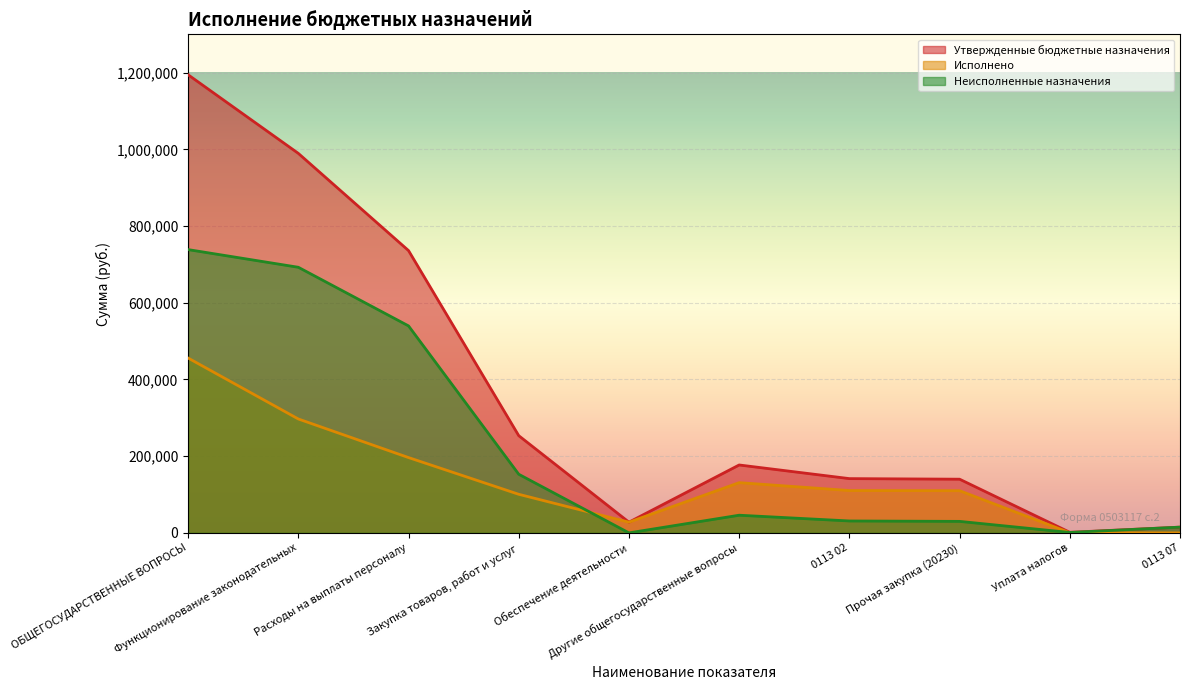

The value of Исполнено at Прочая закупка (20230) is 110000.0. True or false?

True